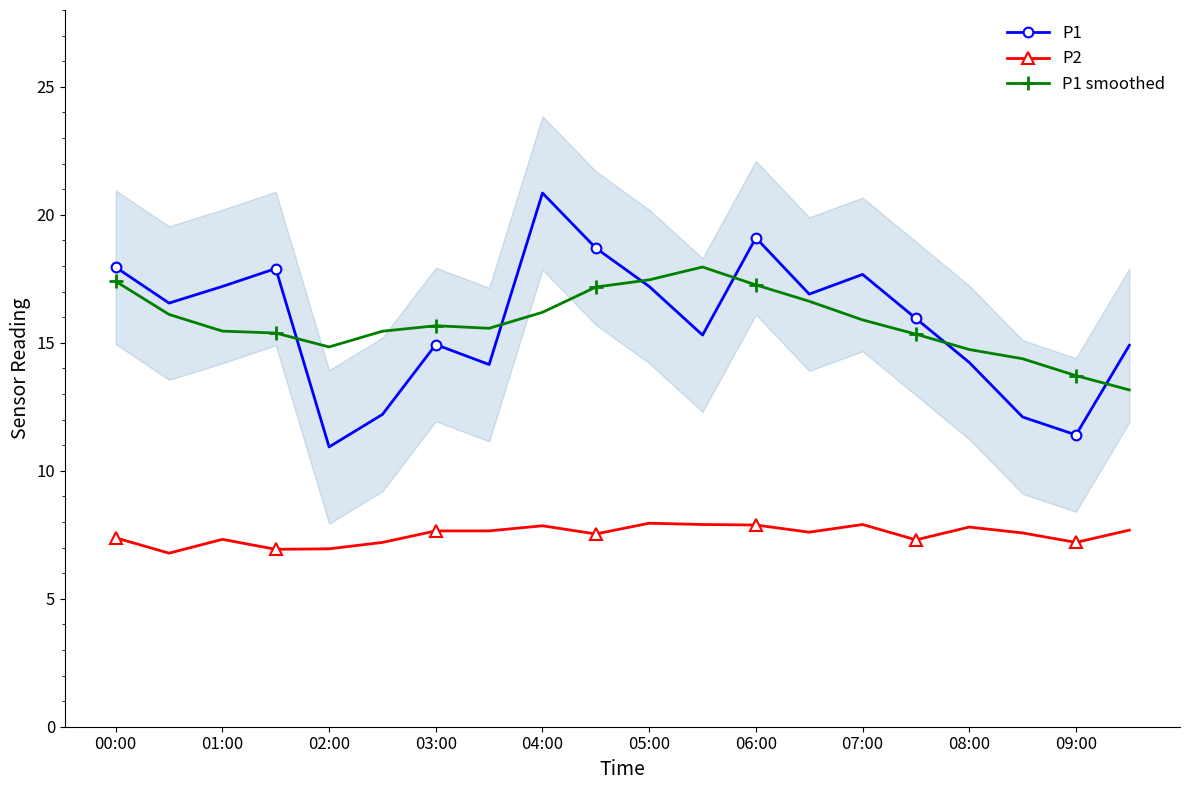

True or false: P2 and P1 intersect in this chart.

False